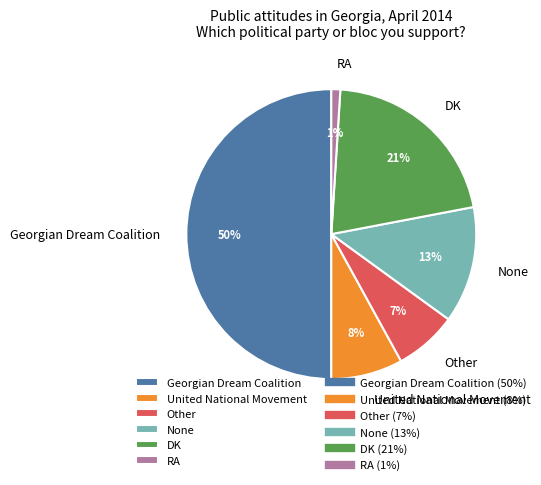

Between Other and RA, which is larger?

Other